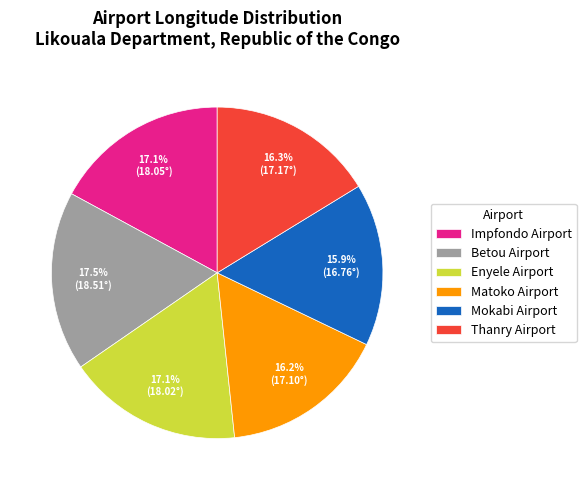

What percentage is the Impfondo Airport slice, to the nearest percent?

17%